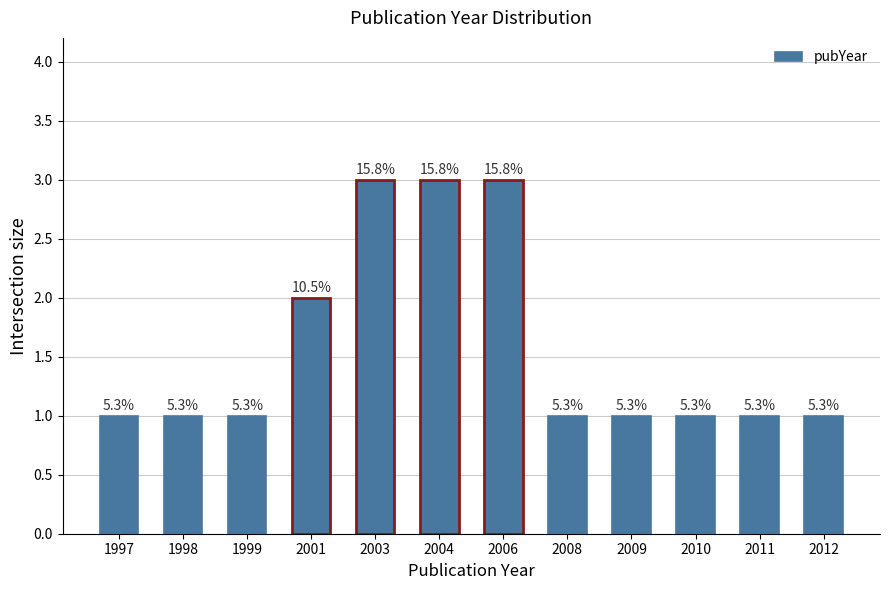

How many bars are there in total?

12